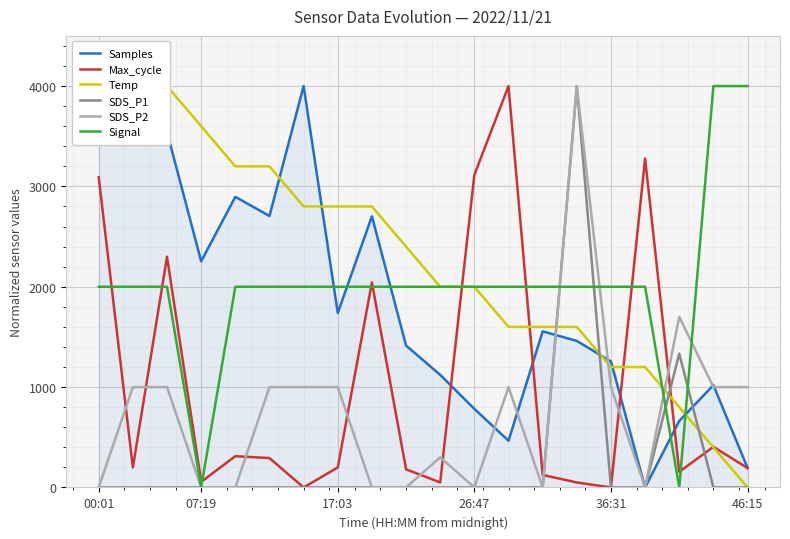

Reading left to right, extract all data points from this chart.

Samples: 3753.1	3516.8	3541.4	2254.0	2895.9	2705.5	4000.0	1739.0	2701.9	1414.5	1121.7	783.1	465.6	1555.6	1460.3	1255.7	0.0	663.1	1019.4	194.0
Max_cycle: 3090.3	199.4	2299.1	56.1	311.5	292.8	0.0	199.4	2043.6	180.7	49.8	3115.3	4000.0	124.6	49.8	0.0	3277.3	155.8	405.0	193.1
Temp: 4000.0	4000.0	4000.0	3600.0	3200.0	3200.0	2800.0	2800.0	2800.0	2400.0	2000.0	2000.0	1600.0	1600.0	1600.0	1200.0	1200.0	800.0	400.0	0.0
SDS_P1: 0.0	0.0	0.0	0.0	0.0	0.0	0.0	0.0	0.0	0.0	0.0	0.0	0.0	0.0	4000.0	0.0	0.0	1333.3	0.0	0.0
SDS_P2: 0.0	1000.0	1000.0	0.0	0.0	1000.0	1000.0	1000.0	0.0	0.0	300.0	0.0	1000.0	0.0	4000.0	1000.0	0.0	1700.0	1000.0	1000.0
Signal: 2000.0	2000.0	2000.0	0.0	2000.0	2000.0	2000.0	2000.0	2000.0	2000.0	2000.0	2000.0	2000.0	2000.0	2000.0	2000.0	2000.0	0.0	4000.0	4000.0